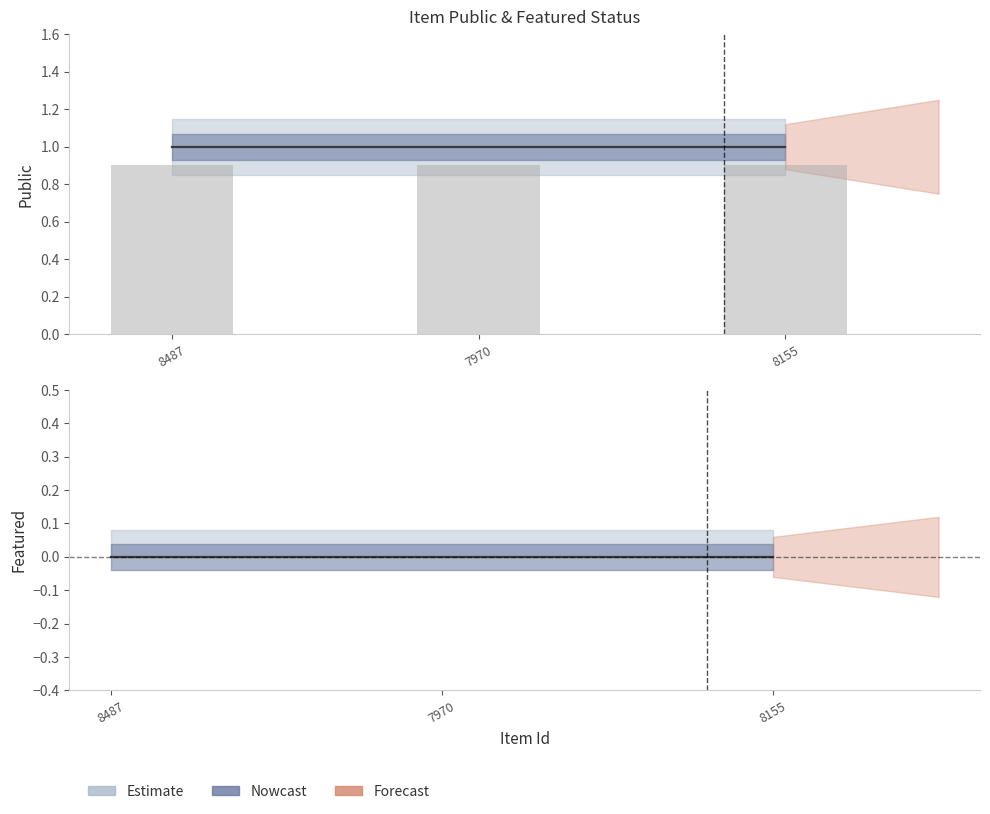

How many groups of bars are there?

3